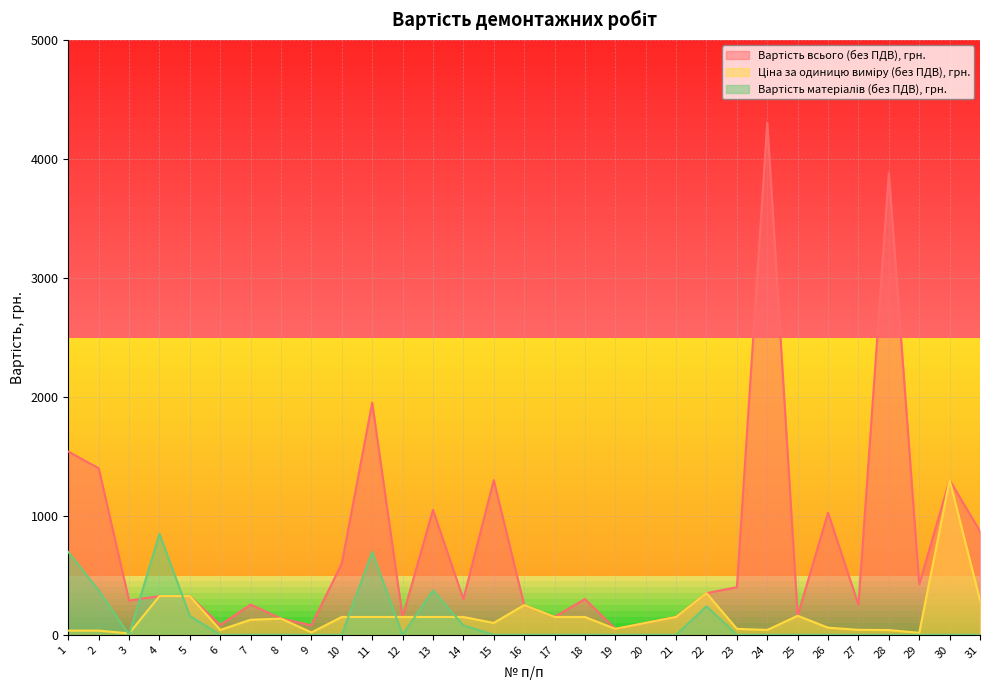

List the labels in order of Вартість всього (без ПДВ), грн. value, smallest first.

19, 9, 6, 20, 8, 12, 17, 21, 25, 16, 27, 7, 3, 14, 18, 4, 5, 22, 23, 29, 10, 31, 26, 13, 15, 30, 2, 1, 11, 28, 24